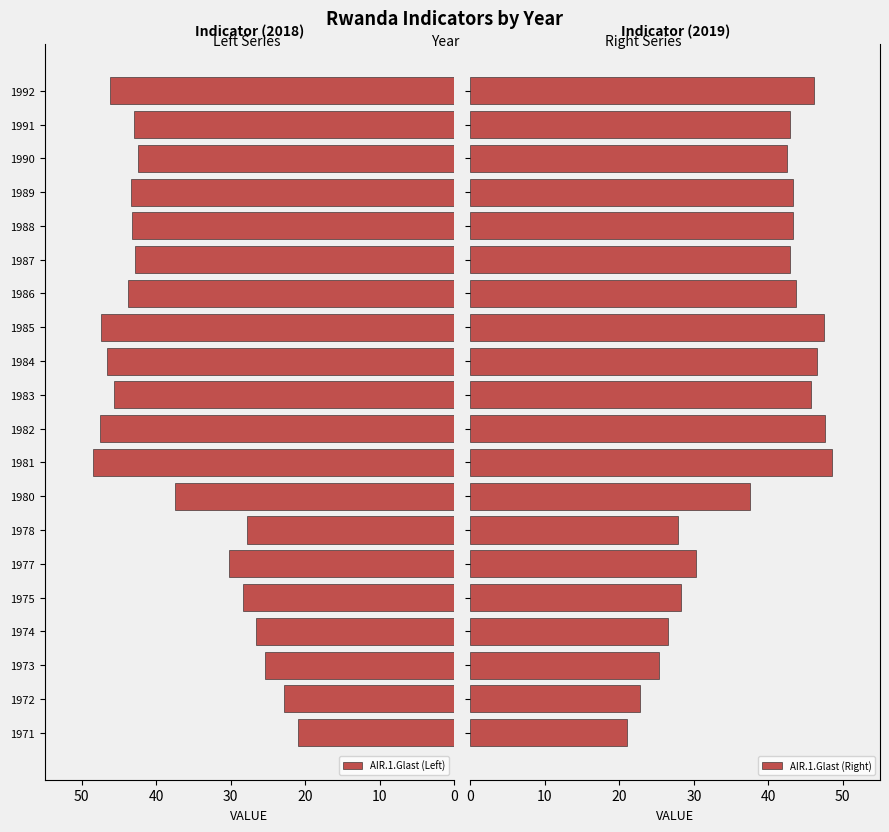

Reading left to right, transcribe all the data shown in this chart.

AIR.1.Glast (Left): 21.0	22.8	25.3	26.6	28.3	30.3	27.8	37.5	48.5	47.5	45.7	46.6	47.5	43.7	42.9	43.3	43.4	42.5	42.9	46.2
AIR.1.Glast (Right): 21.0	22.8	25.3	26.6	28.3	30.3	27.8	37.5	48.5	47.5	45.7	46.6	47.5	43.7	42.9	43.3	43.4	42.5	42.9	46.2